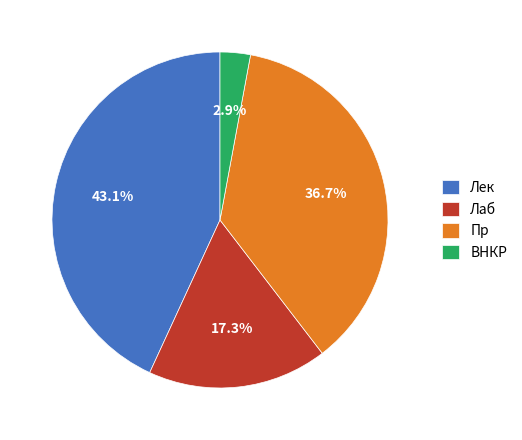

Does Пр represent more than half of the total?

No